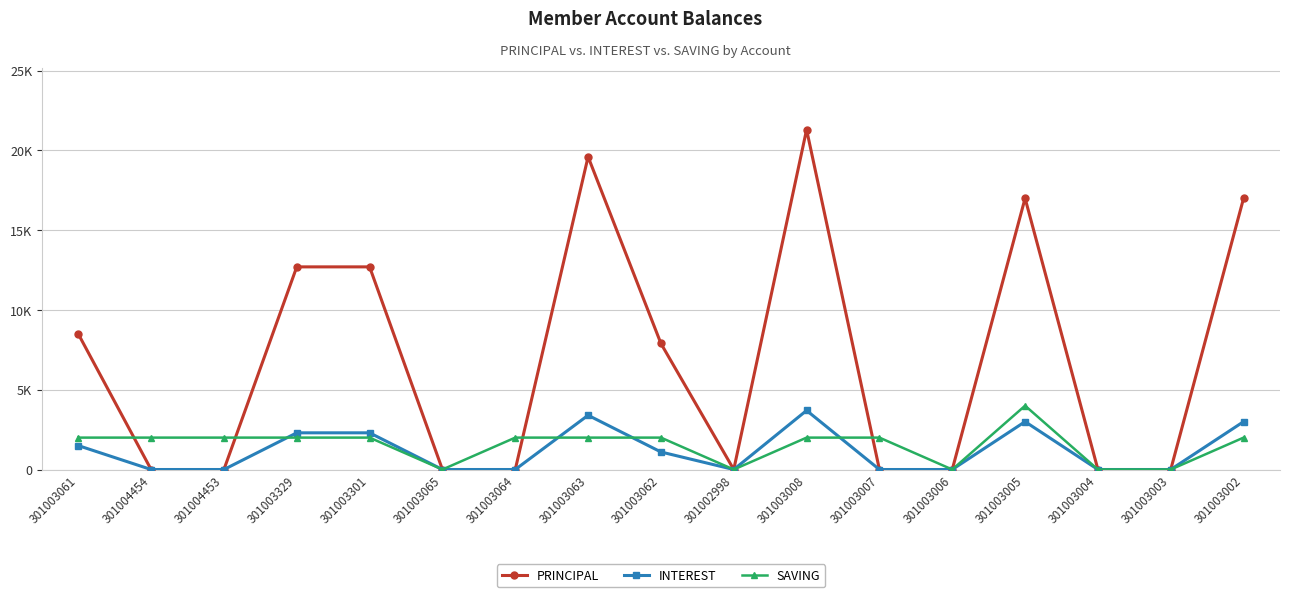

Does the chart have visible grid lines?

Yes